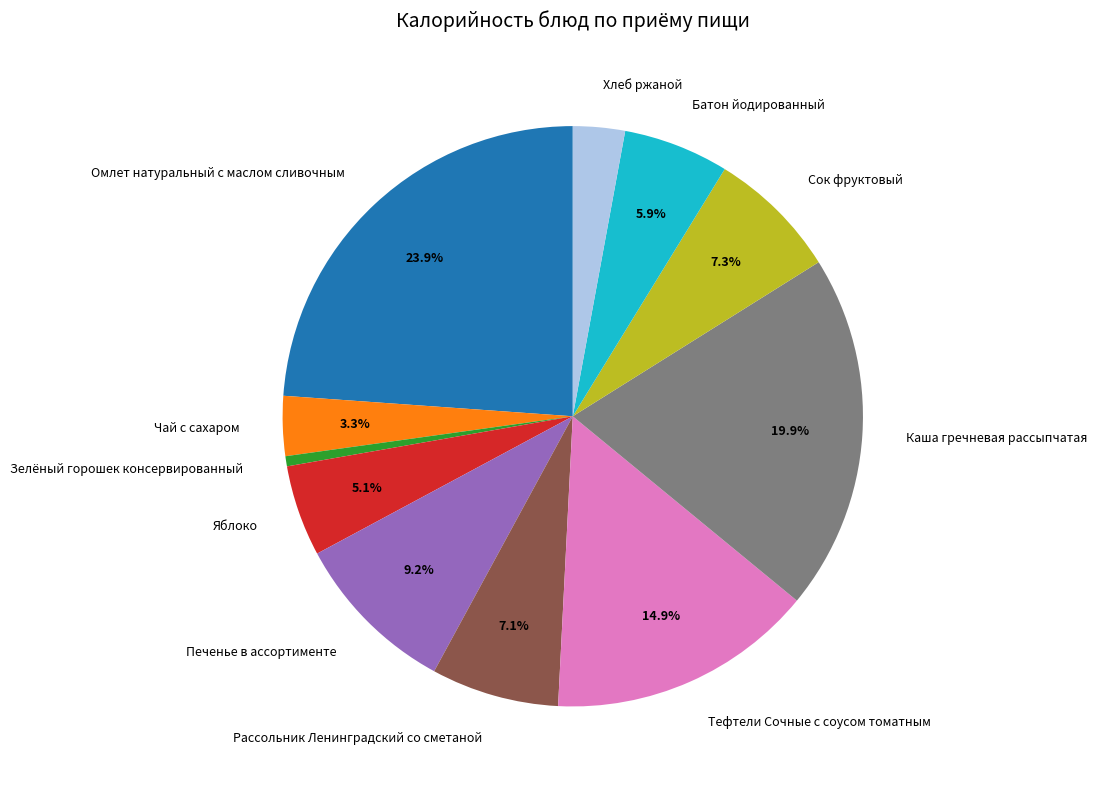

Is there a majority slice in this chart?

No